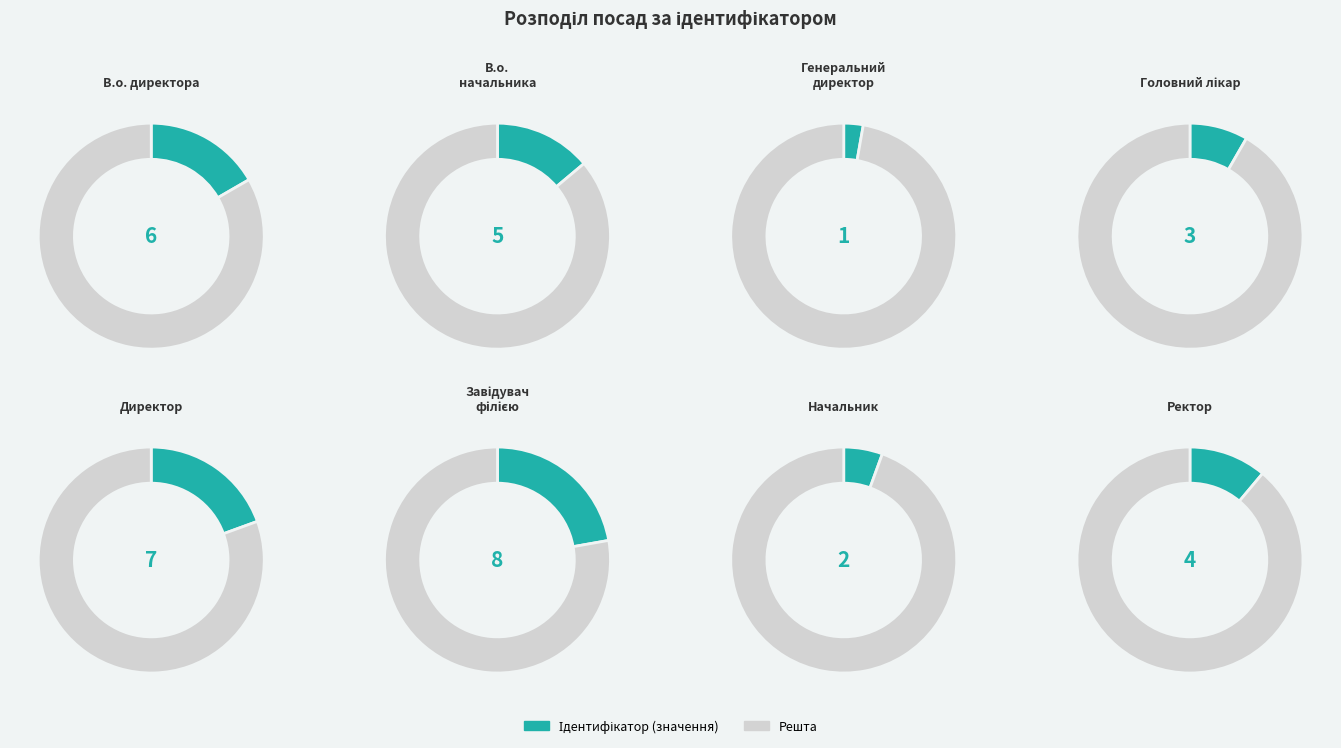

What portion of the pie excludes В.о. директора?

83.3%